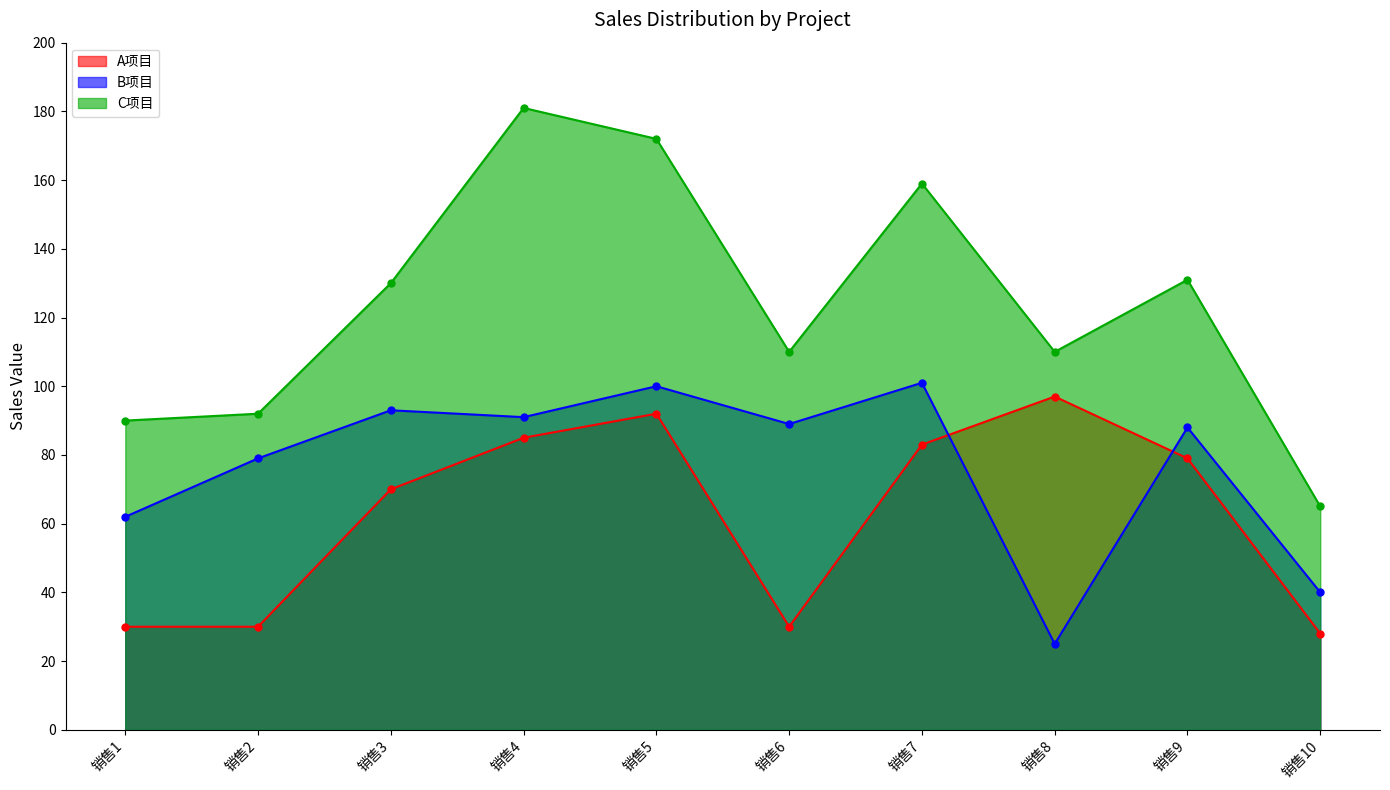

Between 销售7 and 销售8, which series saw the biggest shift?

B项目